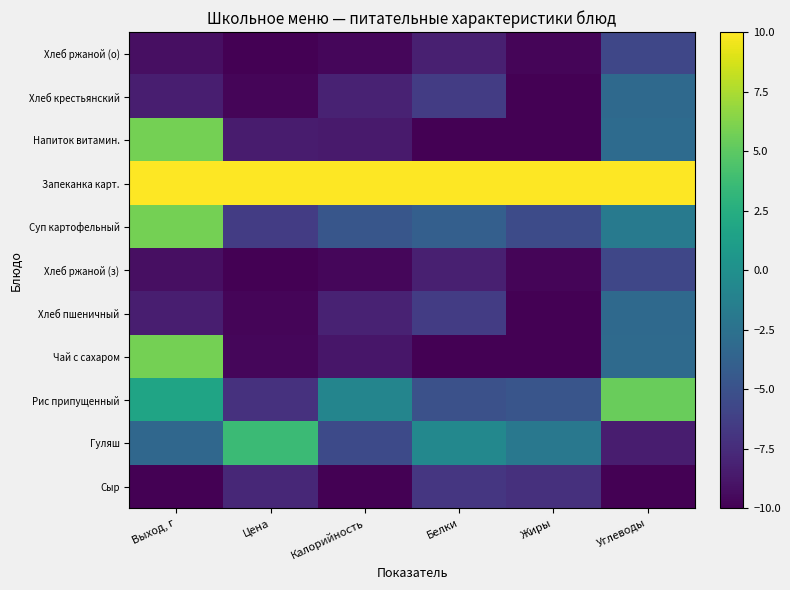

At which category is the sum across all series the highest?

Выход, г